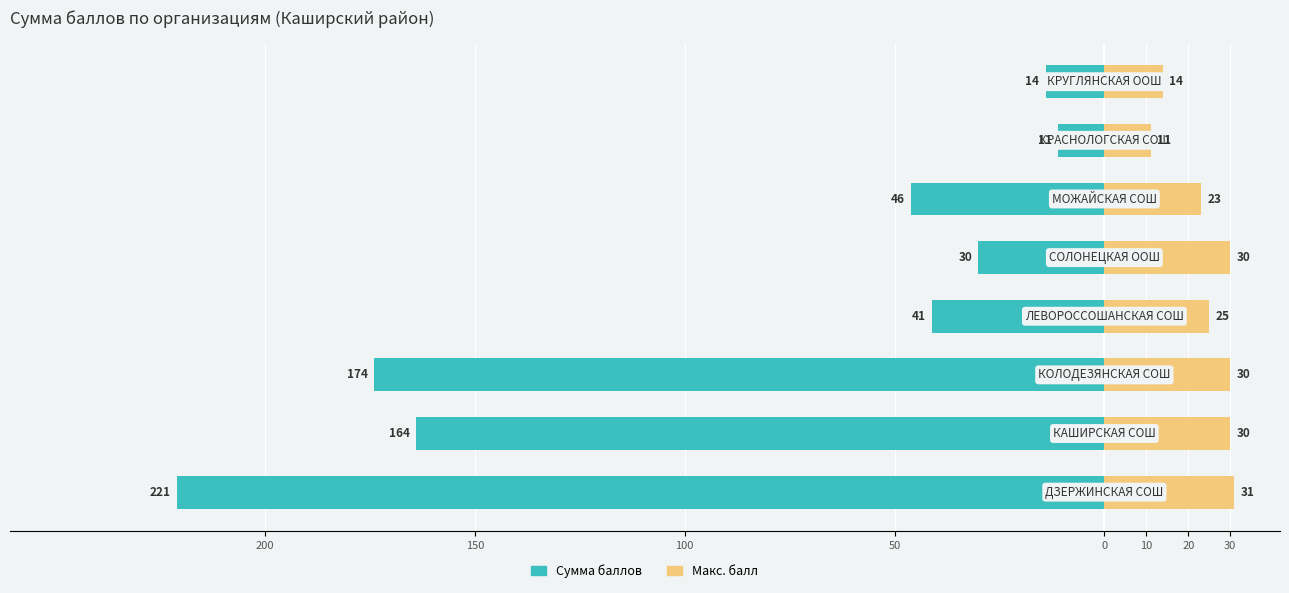

How many data points in Макс. балл are less than 30?

4